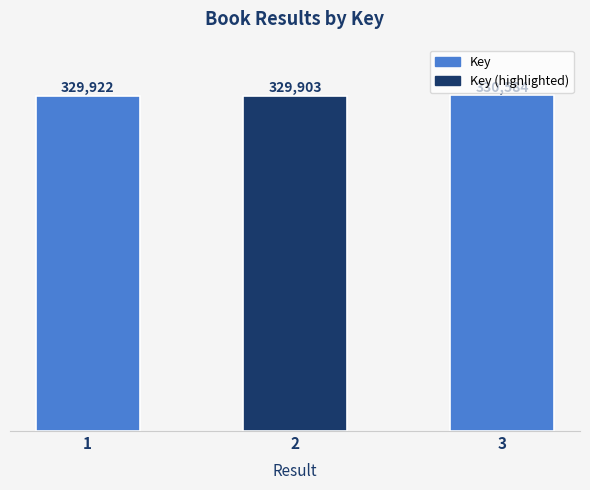

Is it true that the value at 2 is 329903?

True